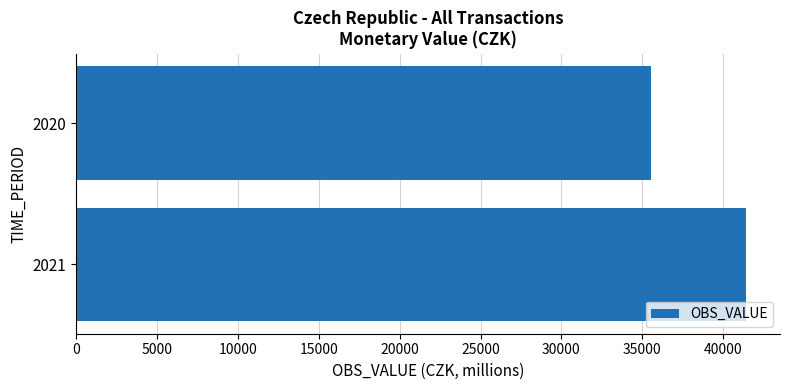

Between 2020 and 2021, which is larger?

2021